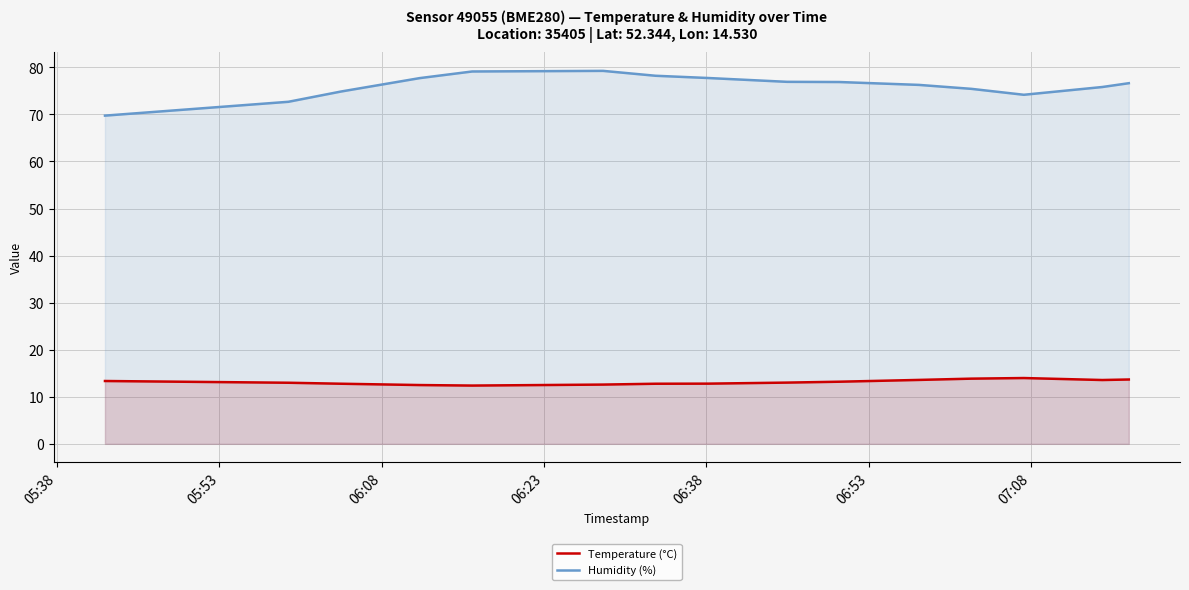

How many interior local peaks does the Temperature (°C) series have?

1